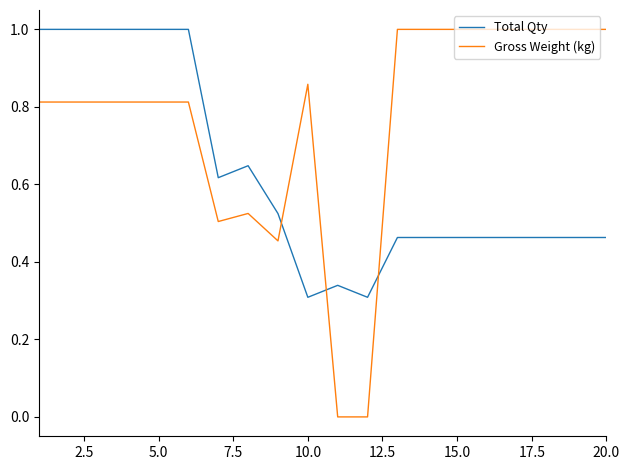

Which series has the largest total across all categories?

Gross Weight (kg)